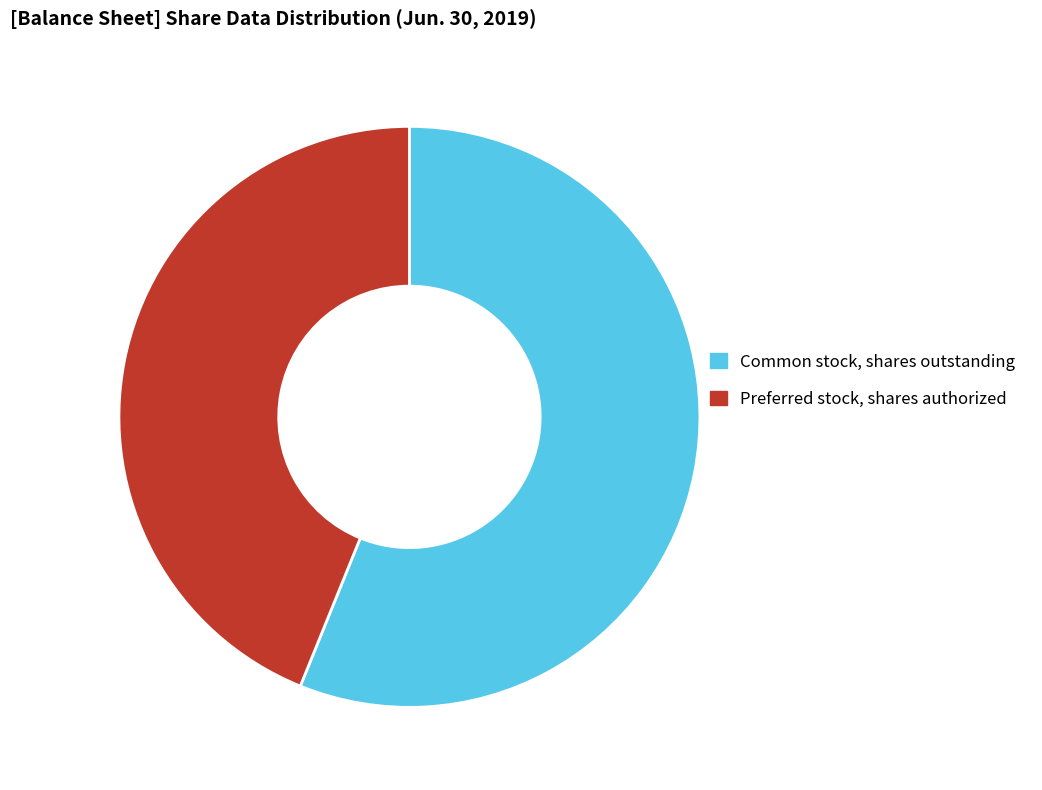

Rank the categories by value from lowest to highest.

Preferred stock, shares authorized, Common stock, shares outstanding